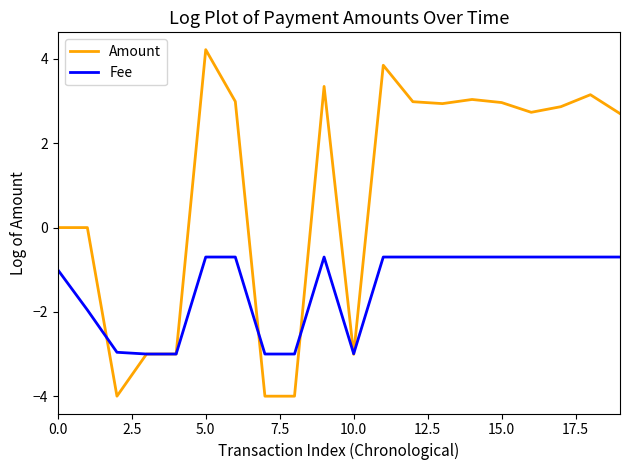

Which series has the largest total across all categories?

Amount